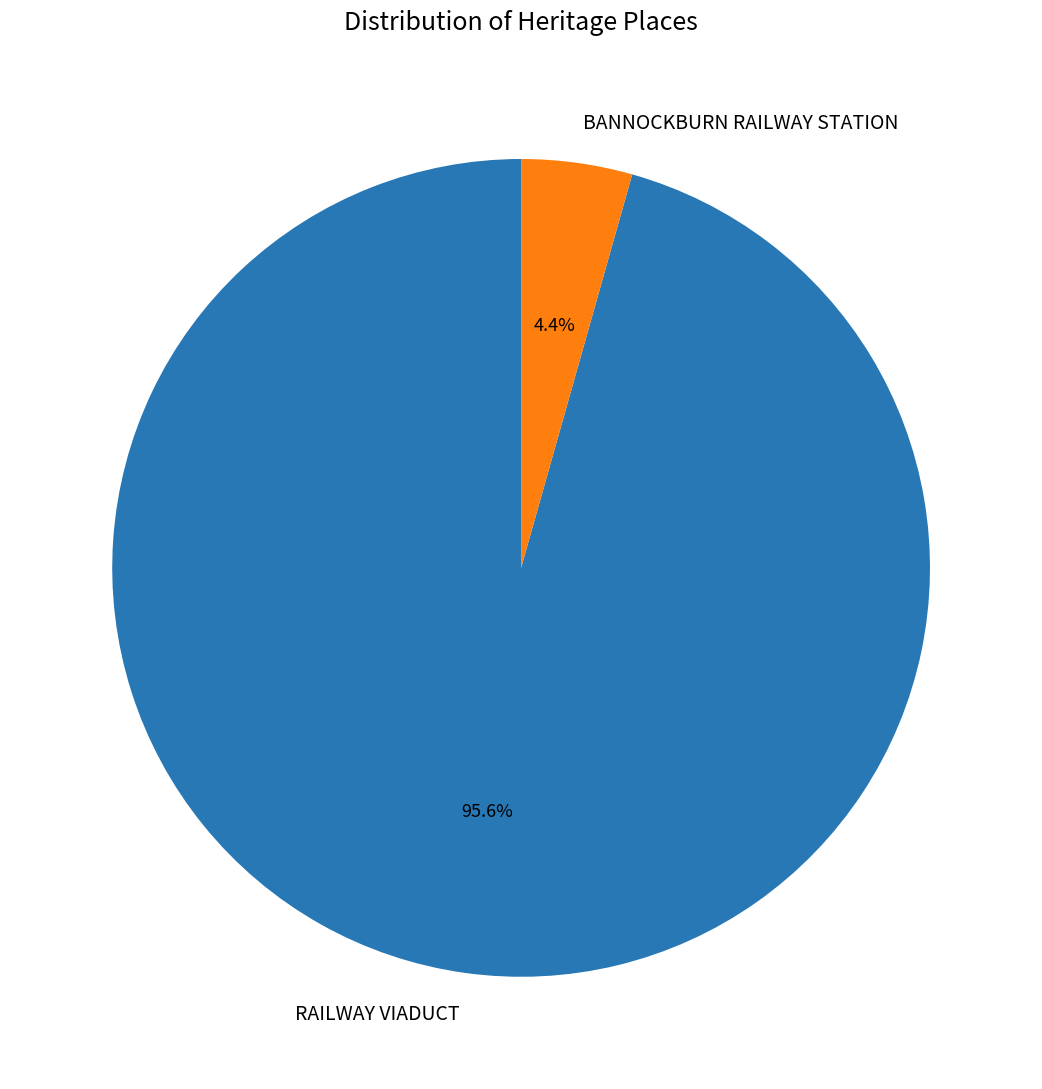

How many slices are in this pie chart?

2